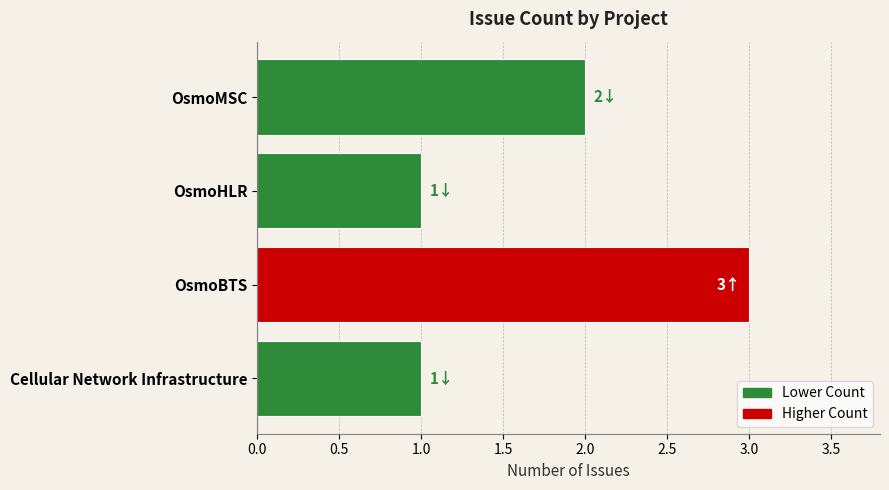

Between OsmoHLR and OsmoBTS, which is larger?

OsmoBTS